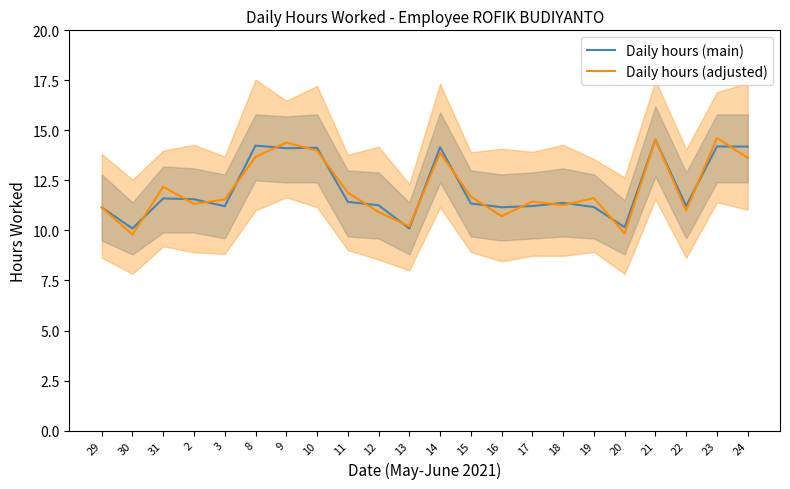

How many lines are shown in the chart?

2